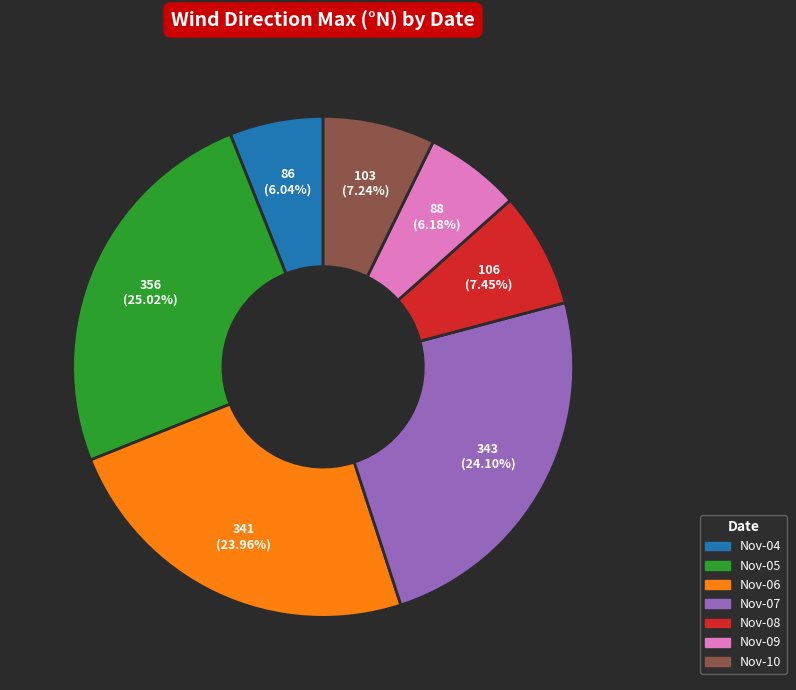

Is there any slice that represents more than half of the pie?

No